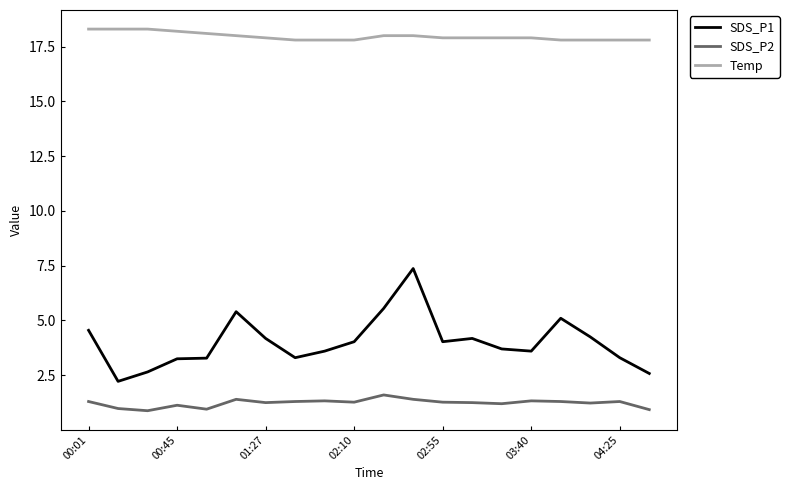

What is the smallest value displayed?

0.9